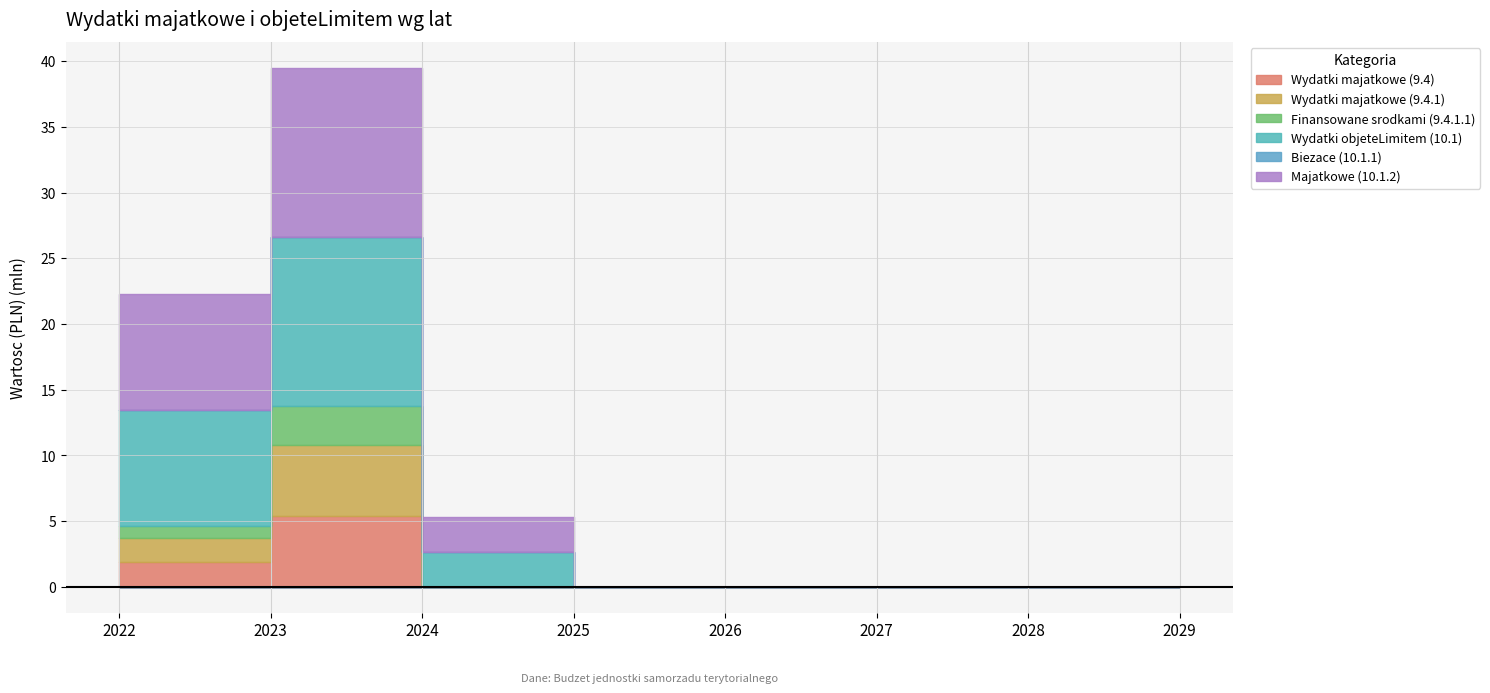

At how many categories does at least one series exceed 7092438?

2